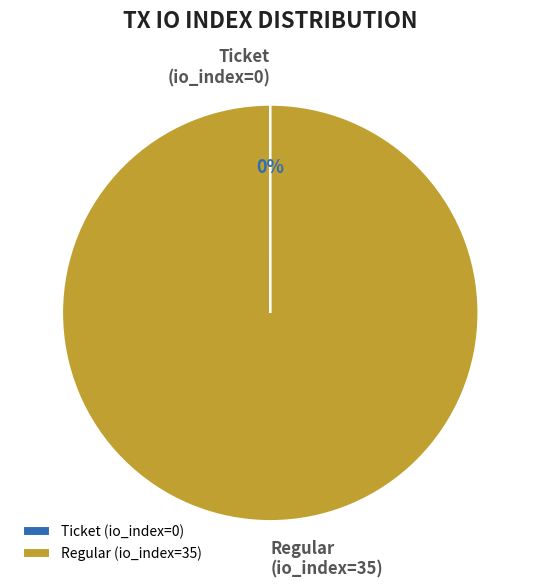

Is it true that Regular (io_index=35) is 100% of the pie?

True